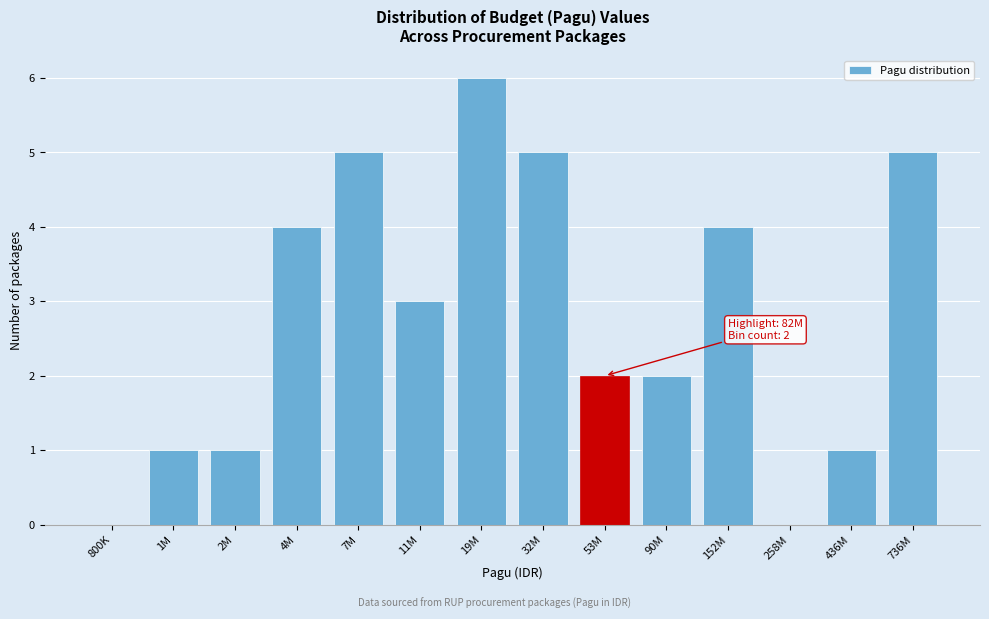

Reading left to right, transcribe all the data shown in this chart.

800K=0	1M=1	2M=1	4M=4	7M=5	11M=3	19M=6	32M=5	53M=2	90M=2	152M=4	258M=0	436M=1	736M=5